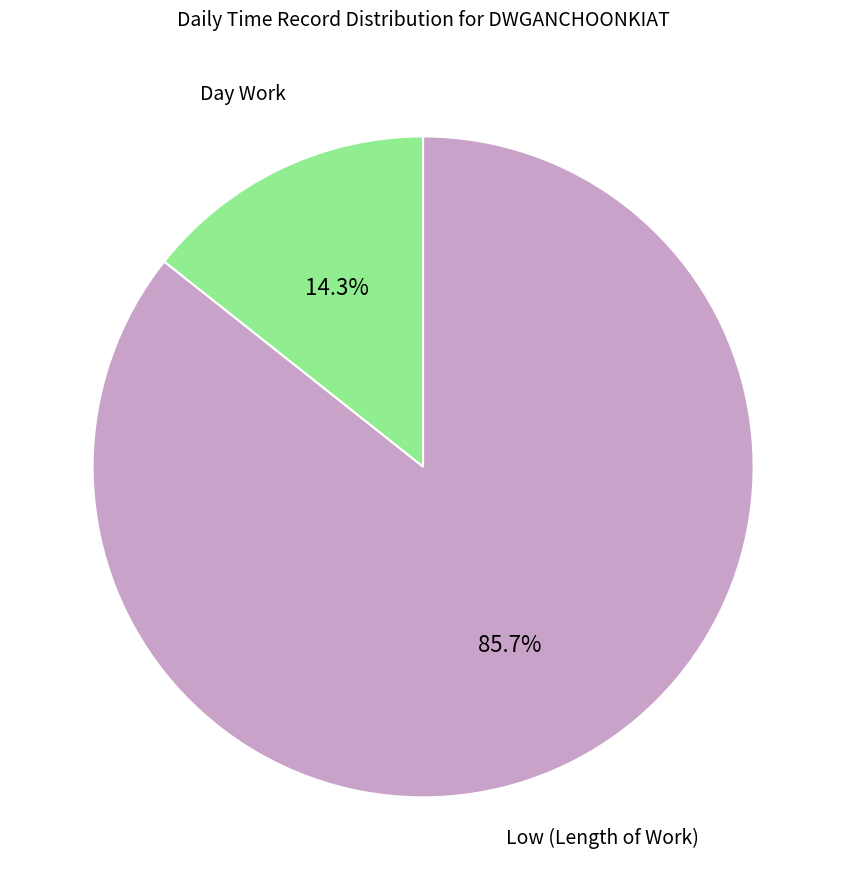

Does any single category account for the majority?

Yes